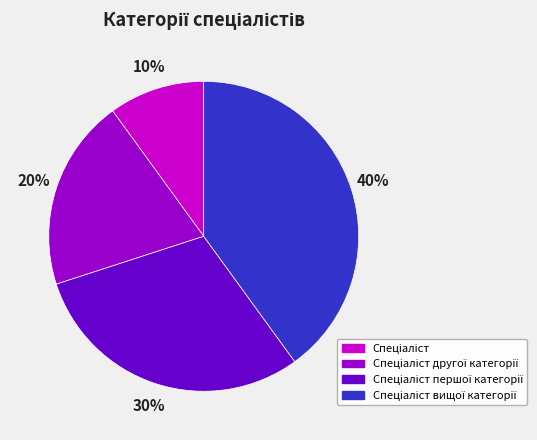

To the nearest percent, what is the difference between the largest and smallest slice percentages?

30%